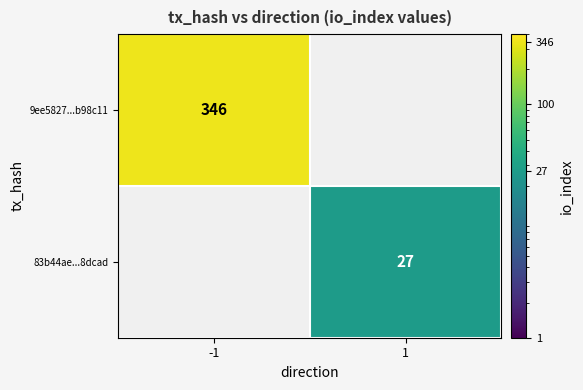

The value of 83b44ae...8dcad at 1 is 27. True or false?

True